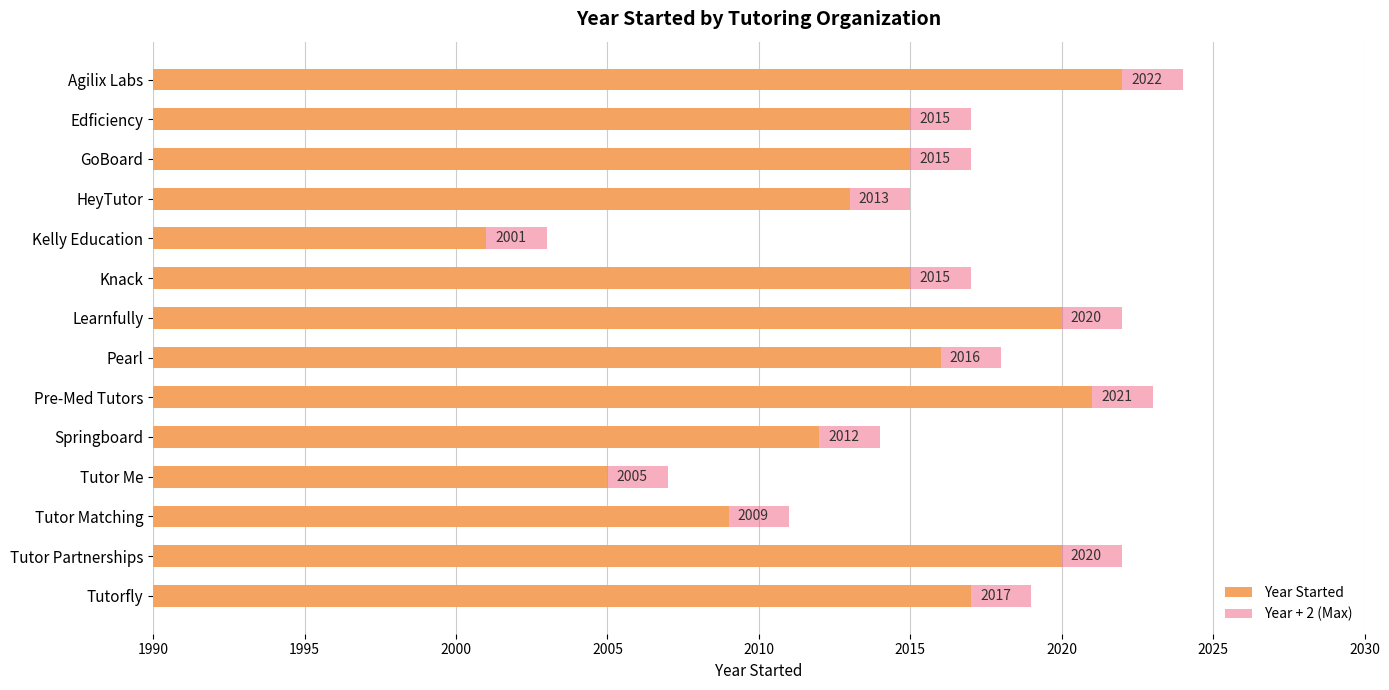

Is it true that Year + 2 (Max) equals 2011 at Tutor Matching?

True